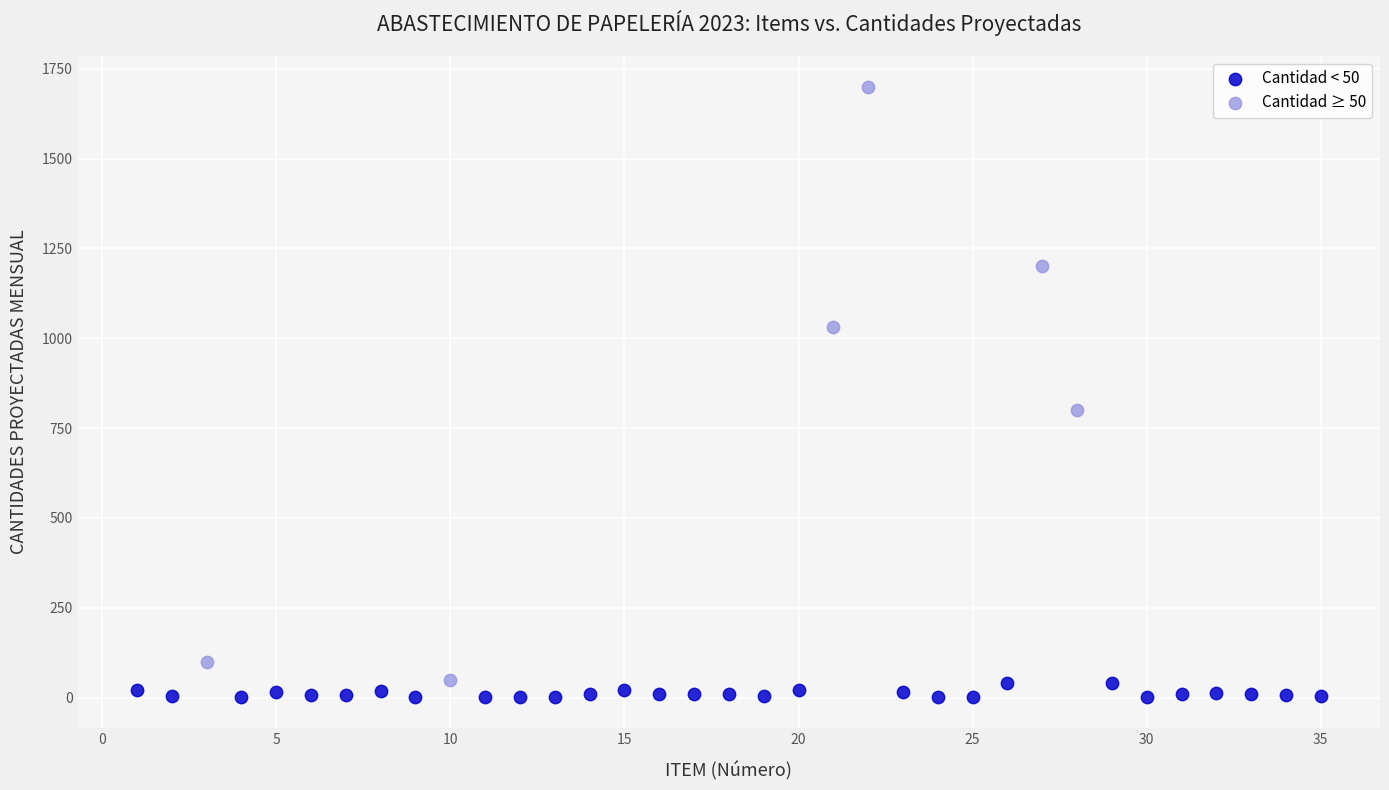

Which series reaches the maximum Y coordinate?

Cantidad ≥ 50